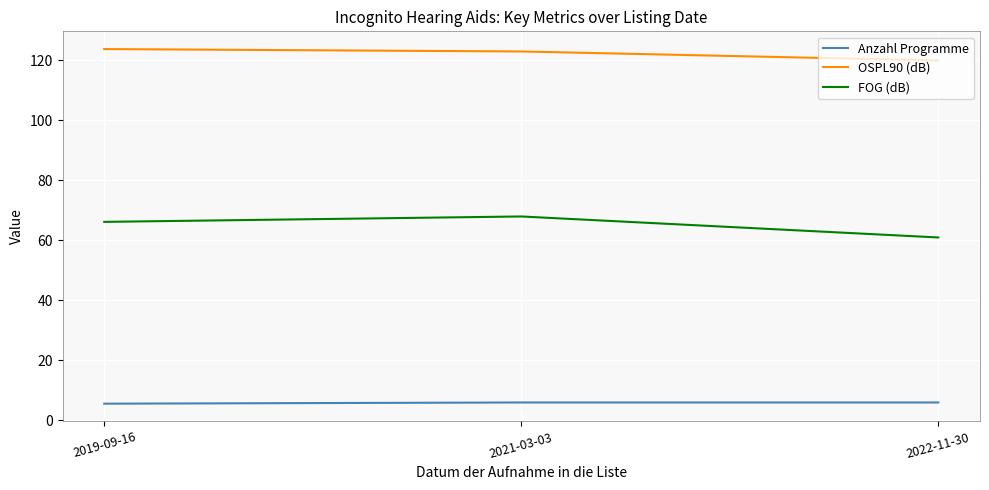

What is the highest value of the Anzahl Programme series?

6.0